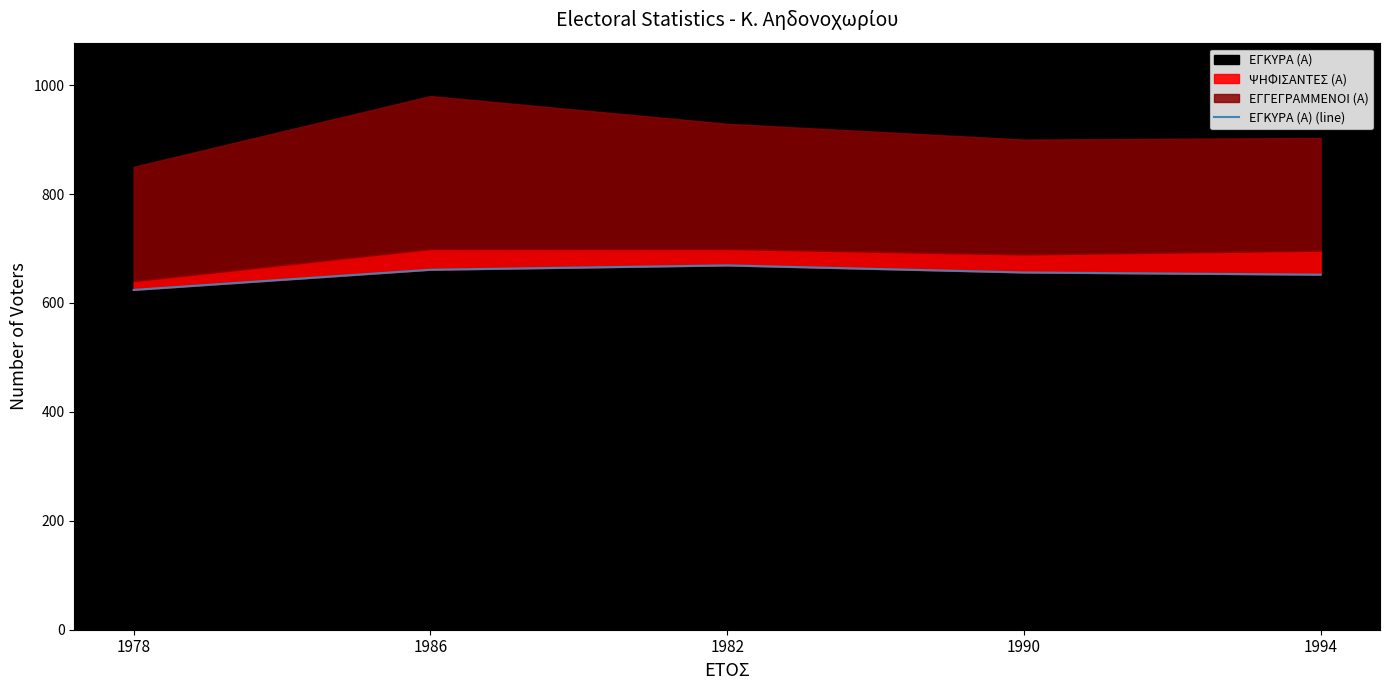

How many values exceed 656?

2